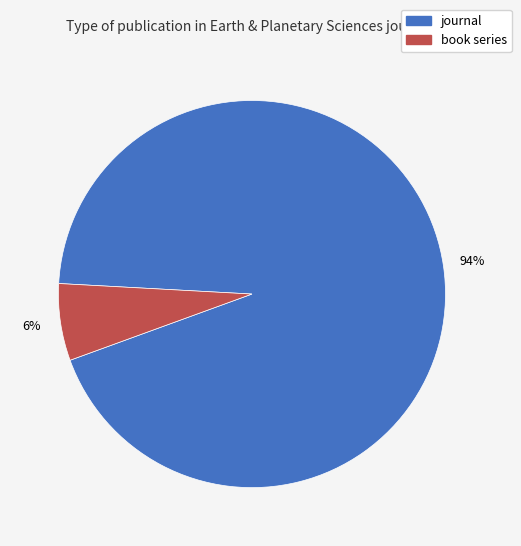

Which has a higher value, journal or book series?

journal